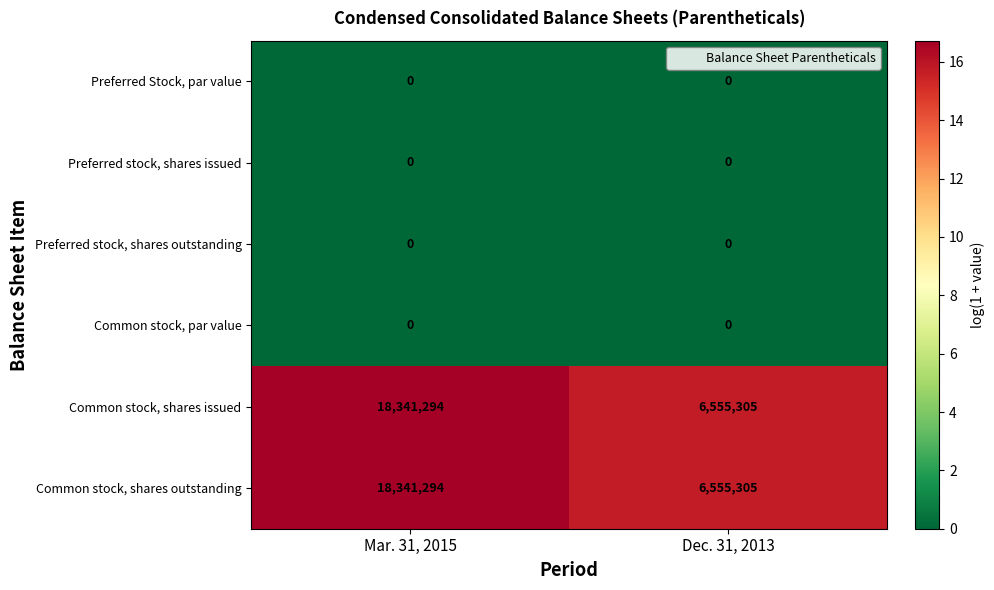

Reading left to right, list all the values displayed in this chart.

Preferred Stock, par value: 0	0
Preferred stock, shares issued: 0	0
Preferred stock, shares outstanding: 0	0
Common stock, par value: 0	0
Common stock, shares issued: 18341294	6555305
Common stock, shares outstanding: 18341294	6555305